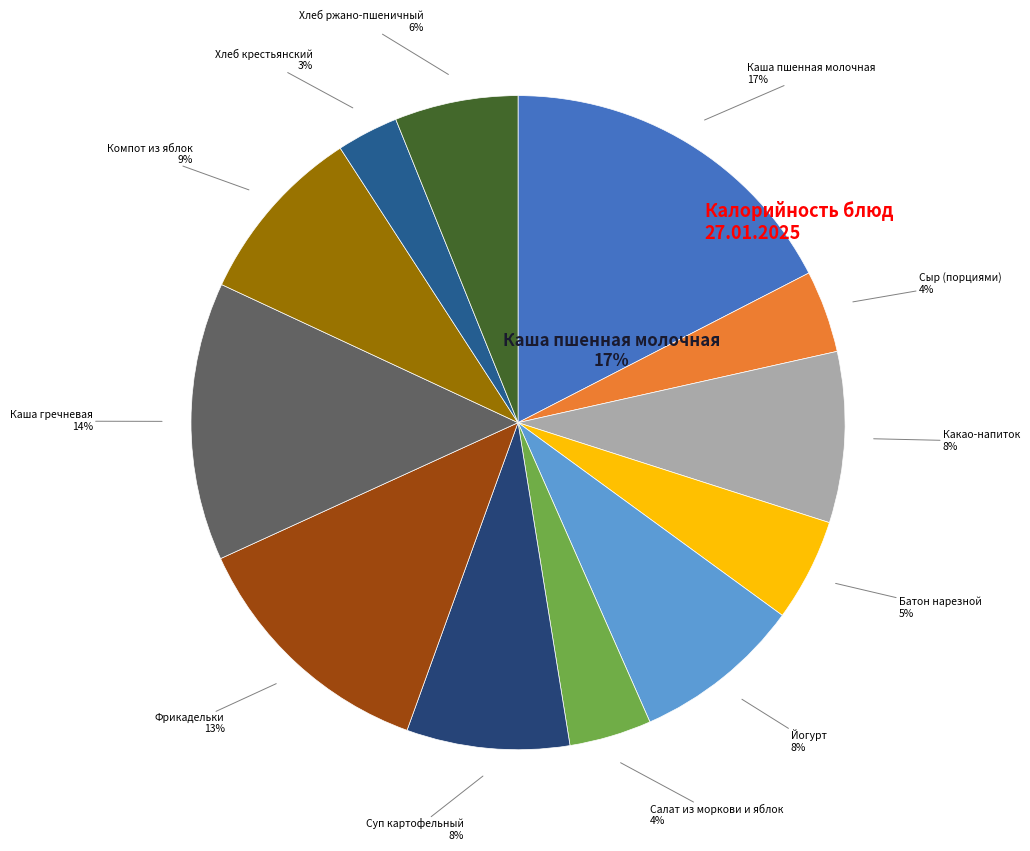

What is the total percentage of хлеб бел. and кисломол. (Йогурт)?

8.0%